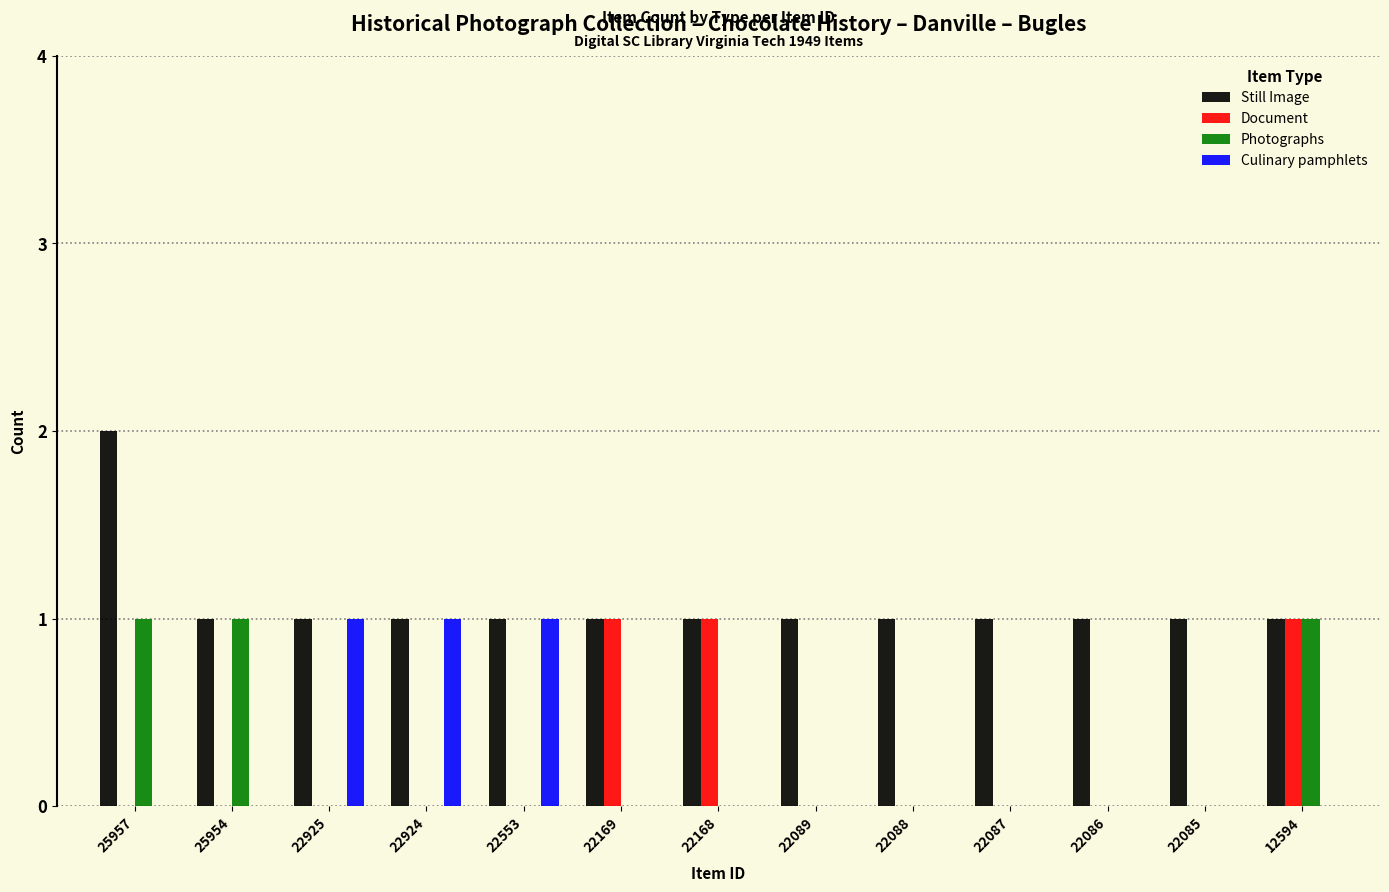

Which series has the largest total across all categories?

Still Image